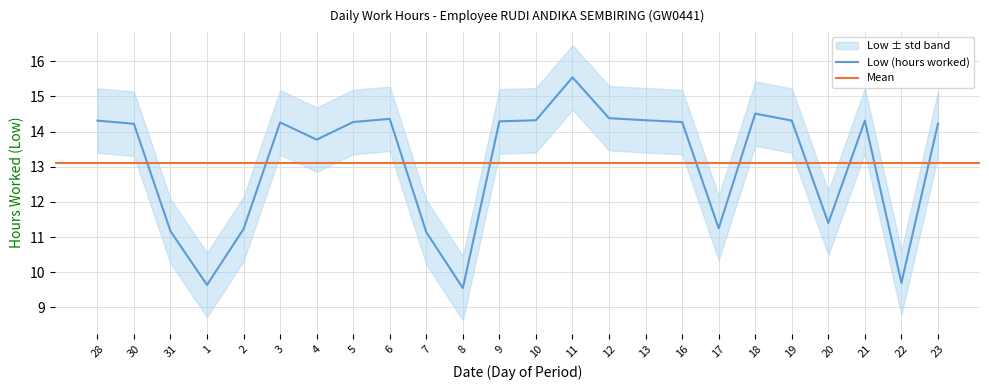

List the labels in order of value, largest first.

11, 18, 12, 6, 10, 13, 28, 19, 21, 9, 5, 16, 3, 30, 23, 4, 20, 17, 2, 31, 7, 22, 1, 8